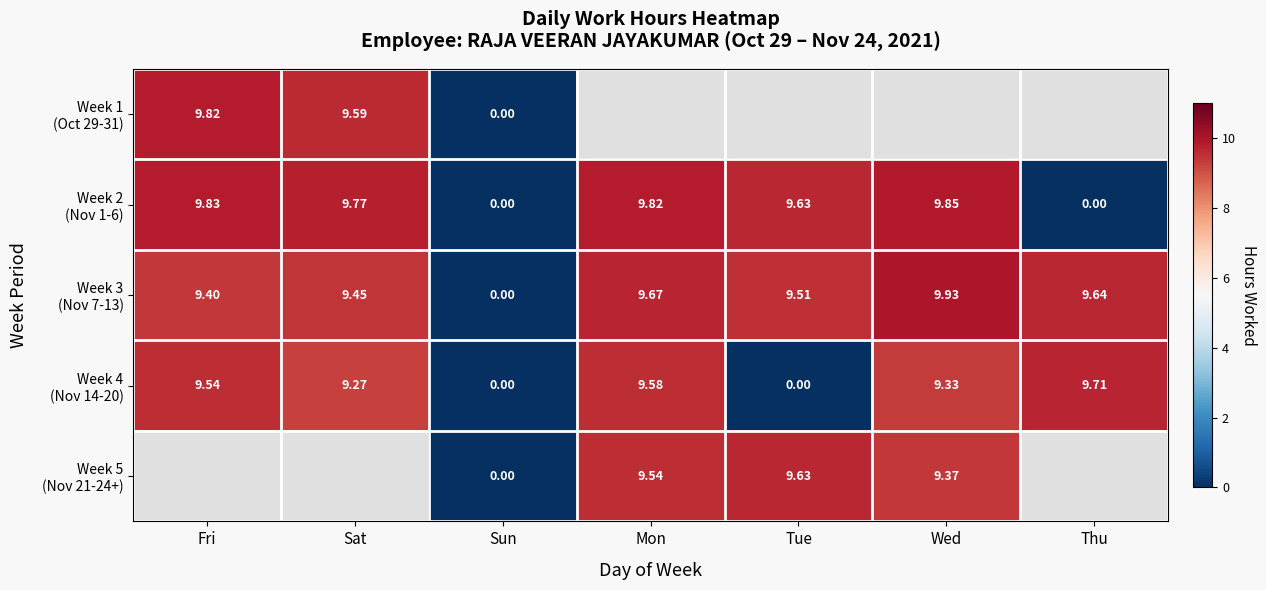

Which series changed the most between Sat and Sun?

Week 2 (Nov 1-6)